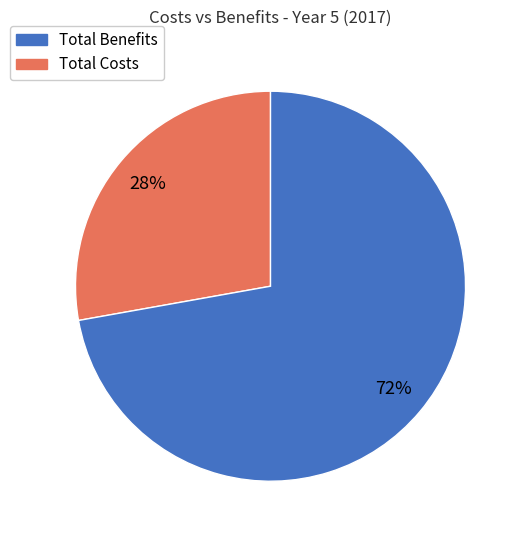

How many segments does this pie chart have?

2